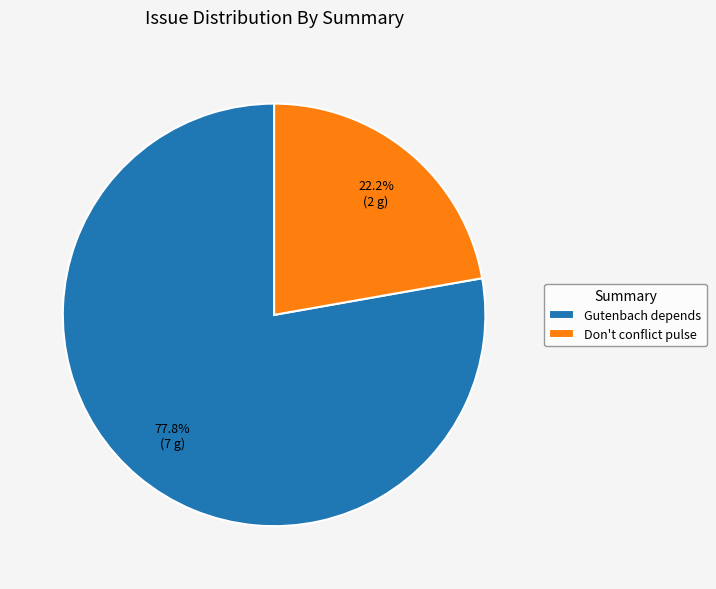

Approximately how many times larger is the value at Gutenbach depends compared to Don't conflict pulse?

3.5